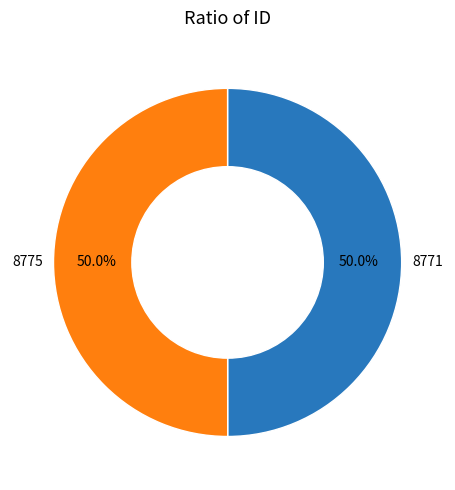

Count the number of slices in the pie.

2